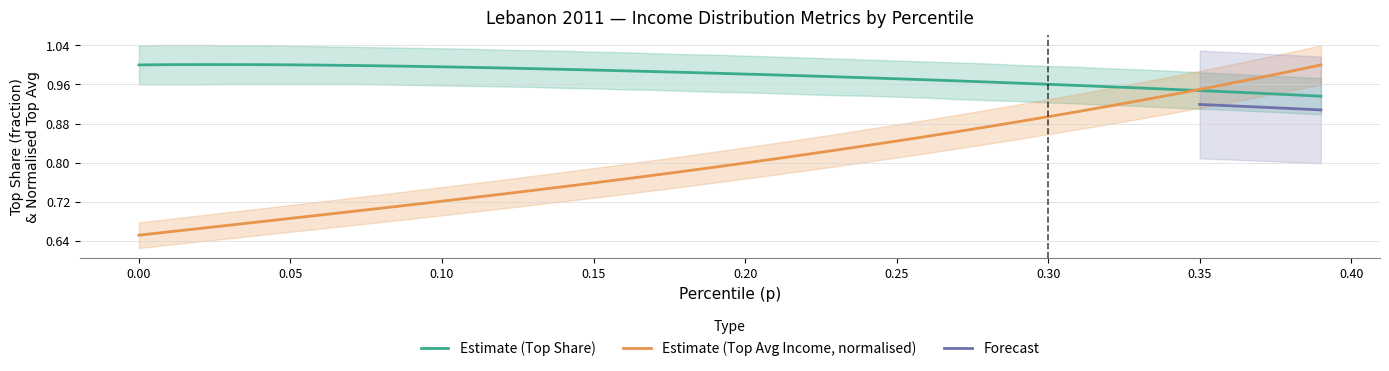

The Estimate (Top Share) series shows 0.3 at 0.25. True or false?

False